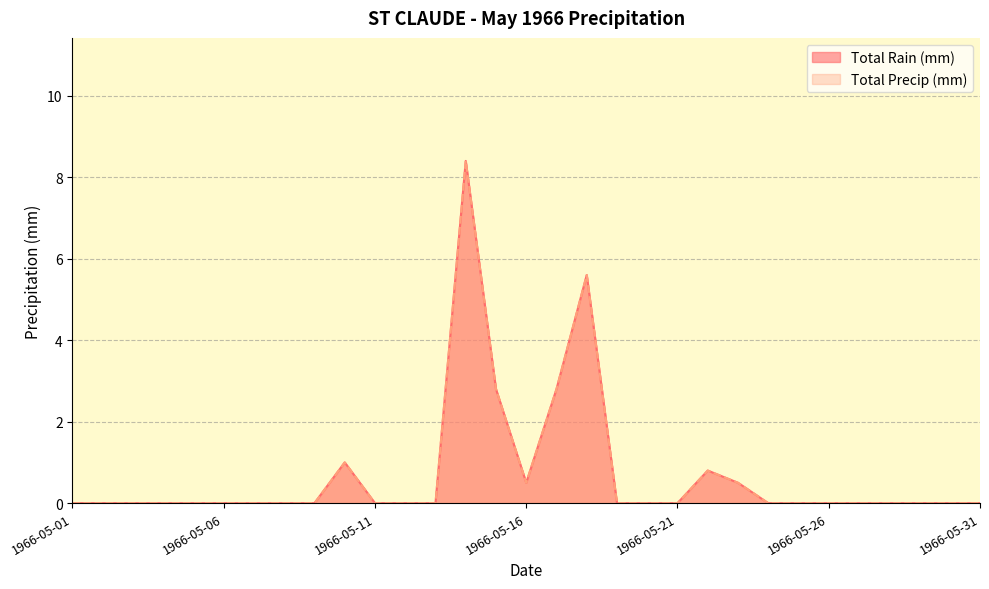

What is the value of the Total Precip (mm) point at the 22nd from the left?

0.8